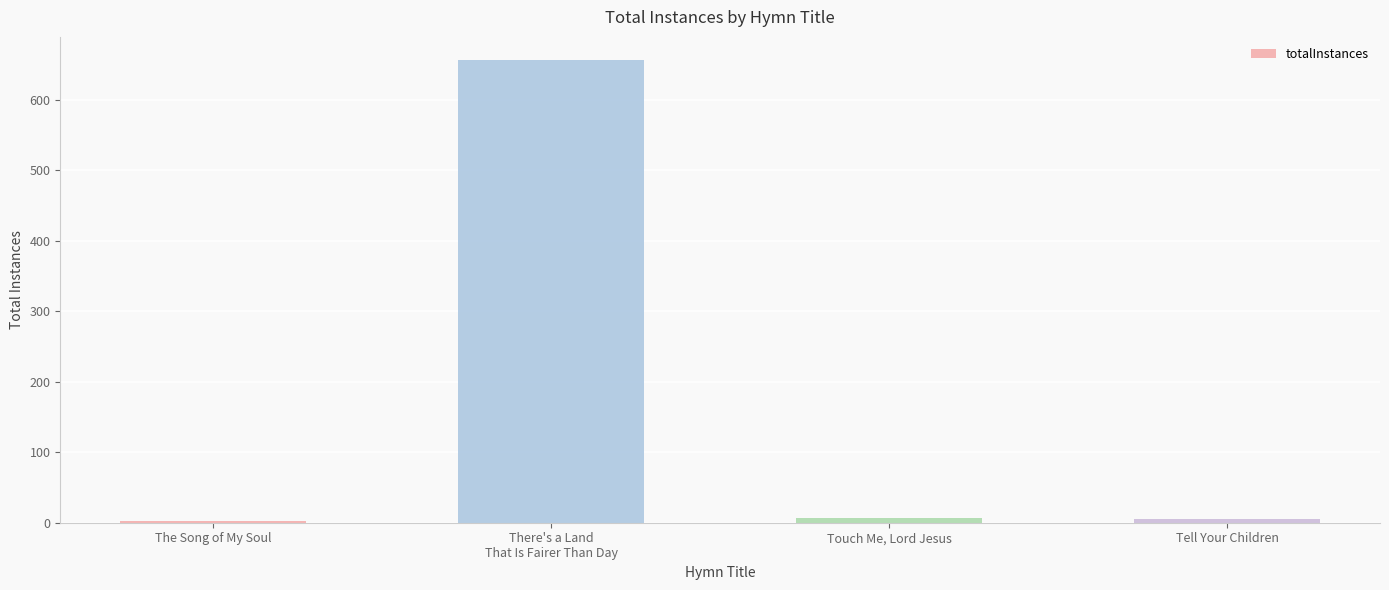

Are the bars horizontal?

No